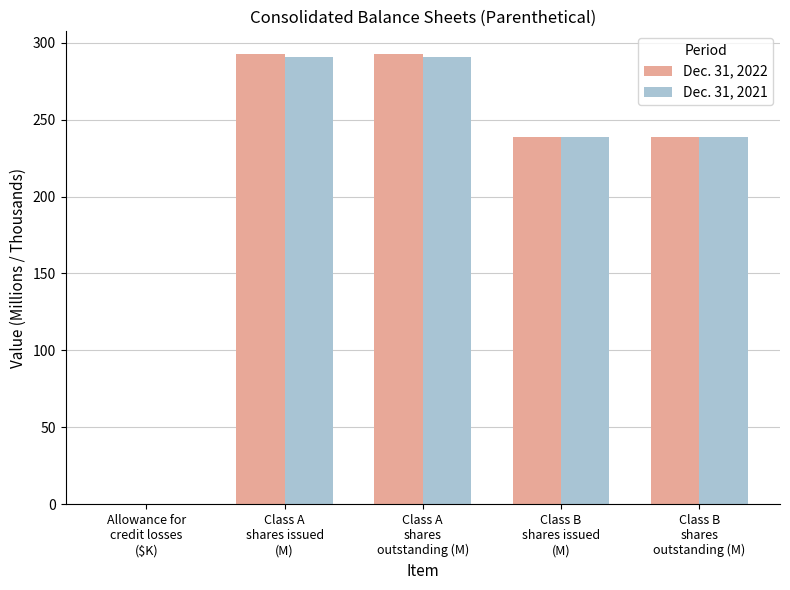

What is the highest value of the Dec. 31, 2022 series?

292.7